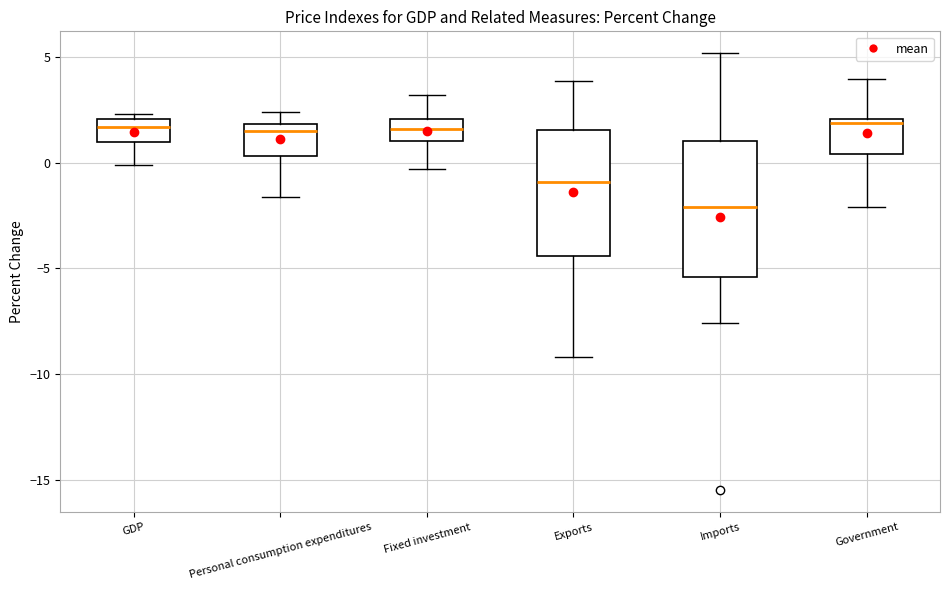

Reading left to right, read every box against the y-axis: the position of its median line, the range the box covers, and the ends of its whiskers. The values are not printed on the chart, so give them approximately, as read against the axis.

GDP: median 1.5, box 1.0 to 2.0, whiskers 0.0 to 2.5
Personal consumption expenditures: median 1.5, box 0.5 to 2.0, whiskers -1.5 to 2.5
Fixed investment: median 1.5, box 1.0 to 2.0, whiskers -0.5 to 3.0
Exports: median -1.0, box -4.5 to 1.5, whiskers -9.0 to 4.0
Imports: median -2.0, box -5.5 to 1.0, whiskers -7.5 to 5.0
Government: median 2.0 (just below the box's upper edge), box 0.5 to 2.0, whiskers -2.0 to 4.0